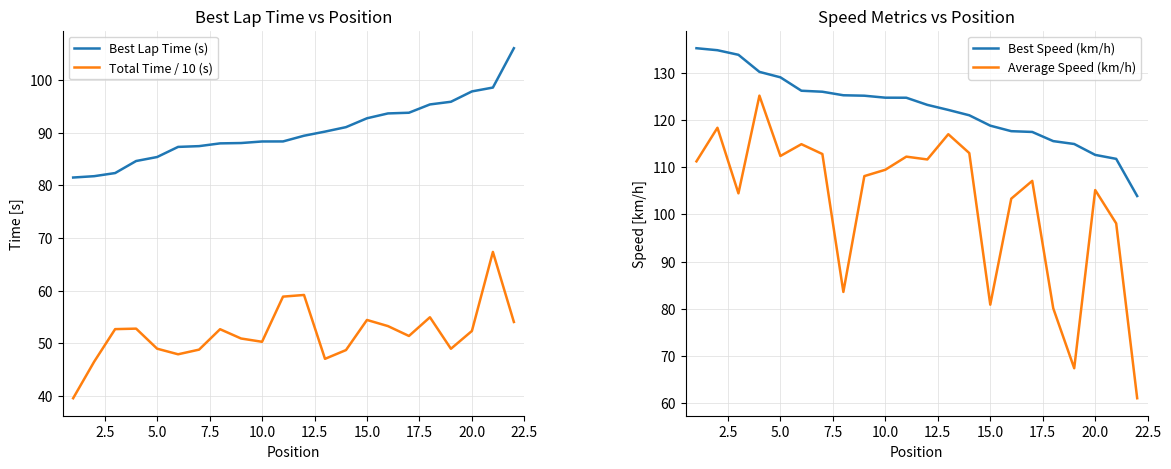

True or false: Total Time / 10 (s) has a value of 54.4 at 15.0.

True